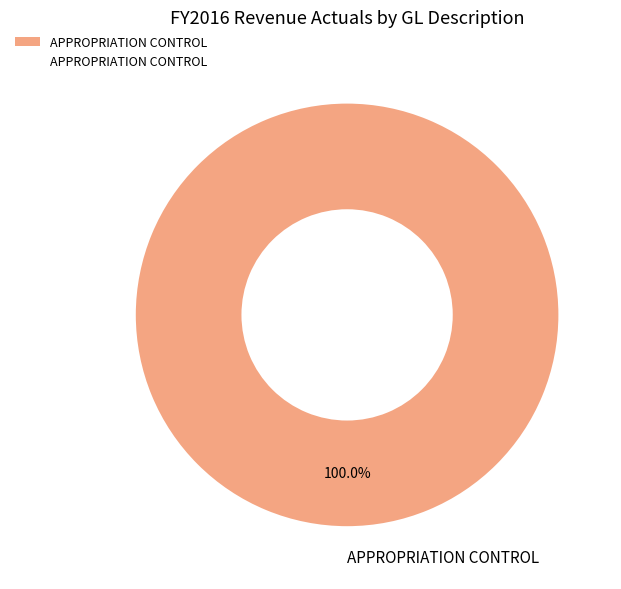

Rank the categories by value from lowest to highest.

APPROPRIATION CONTROL